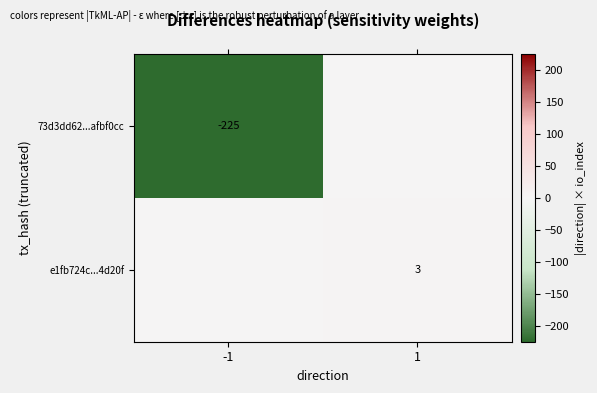

The 73d3dd62...afbf0cc series shows -225 at -1. True or false?

True